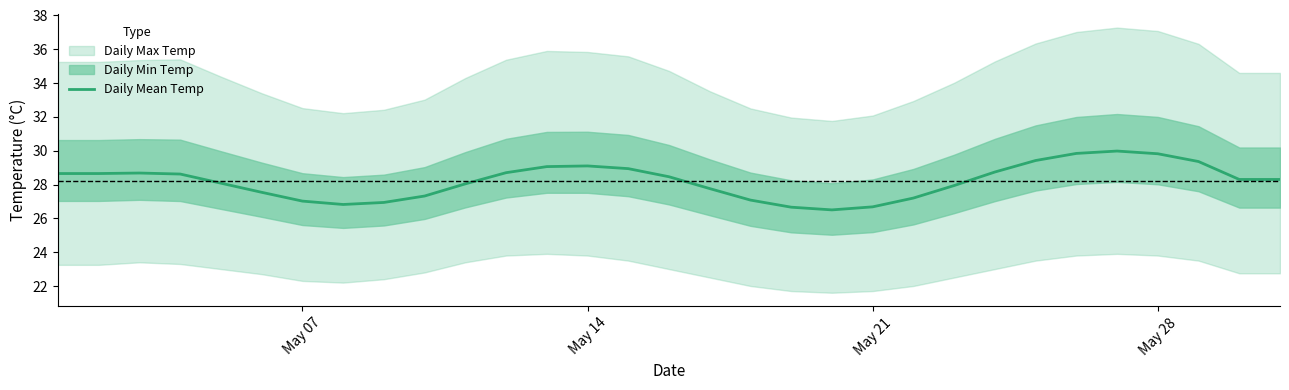

True or false: there are more than 2 points higher than both neighbors.

True